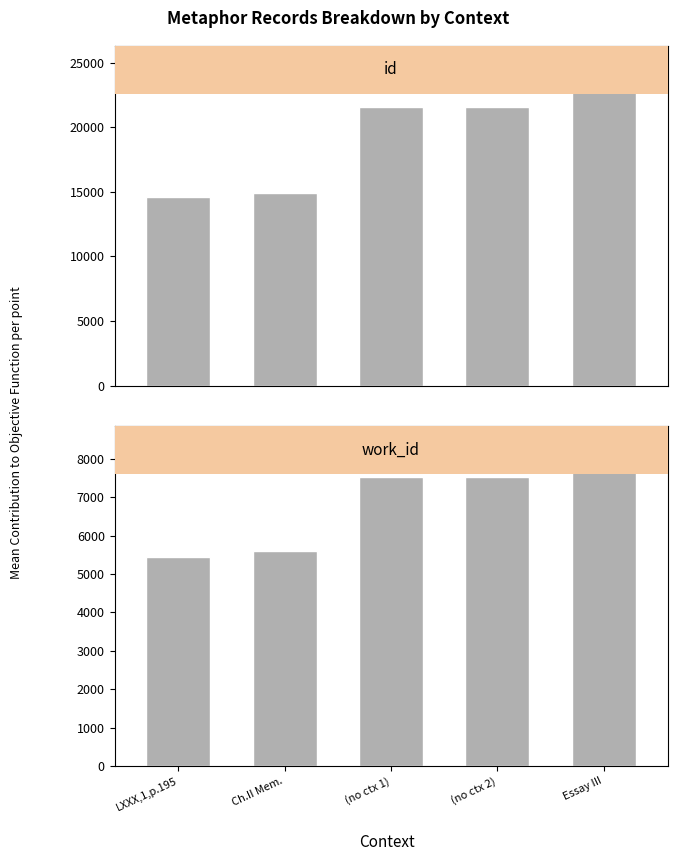

Which category has the lowest value in the id series?

LXXX,1,p.195